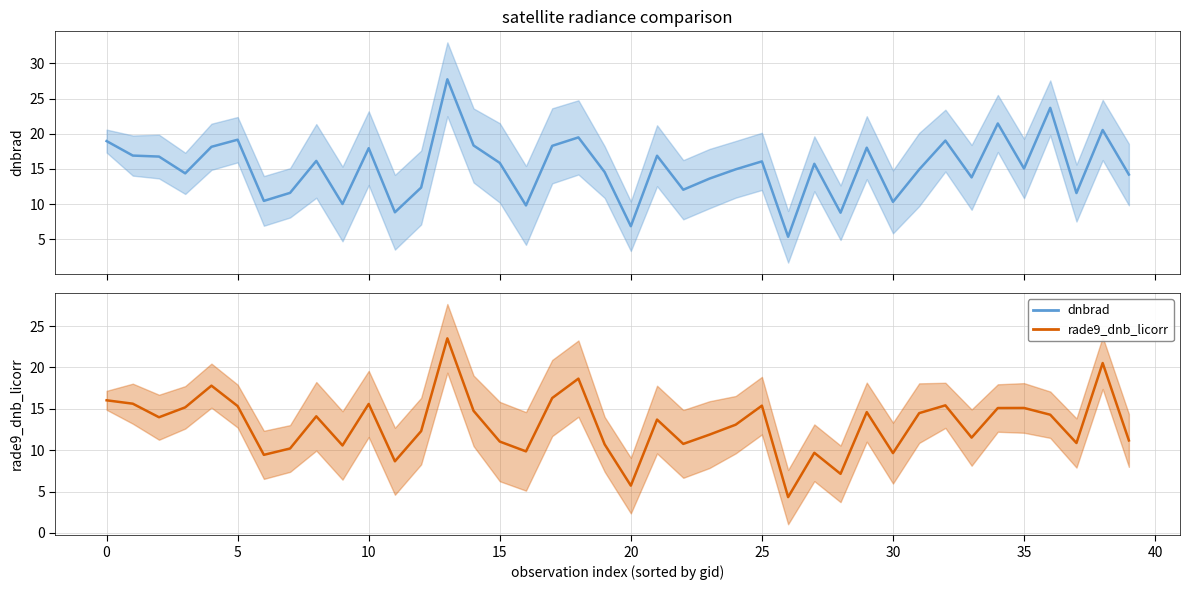

Which series ends up on top after the final intersection of dnbrad and rade9_dnb_licorr?

dnbrad